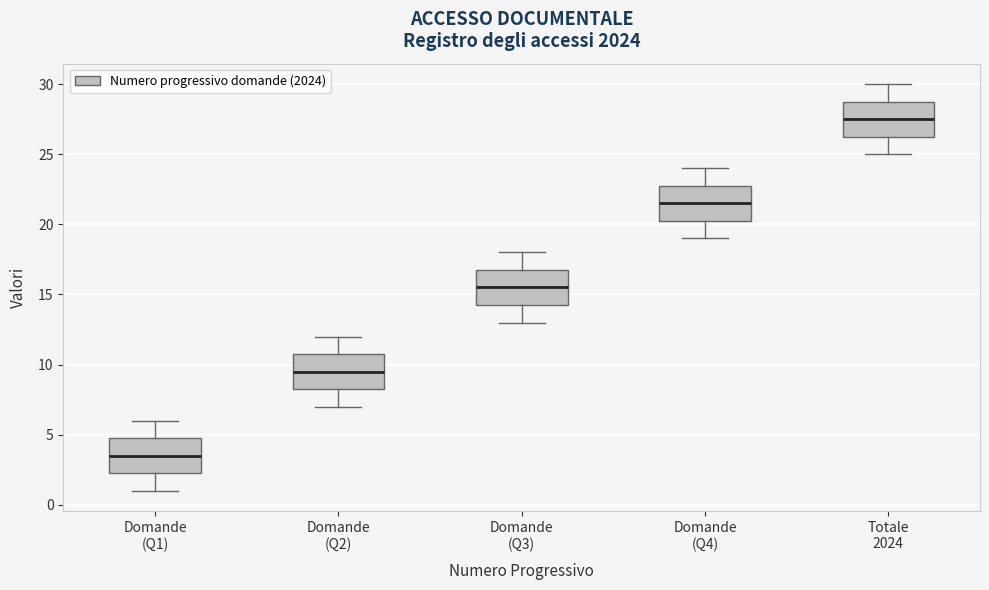

Which box's median line is the highest?

Totale 2024